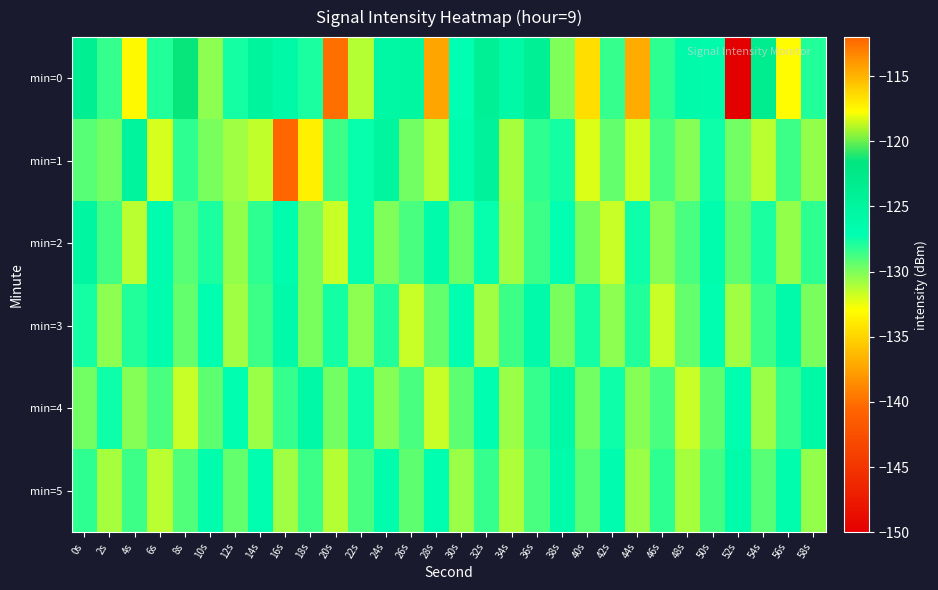

At 46s, list the series in order from largest to smallest.

min=0, min=5, min=1, min=4, min=2, min=3